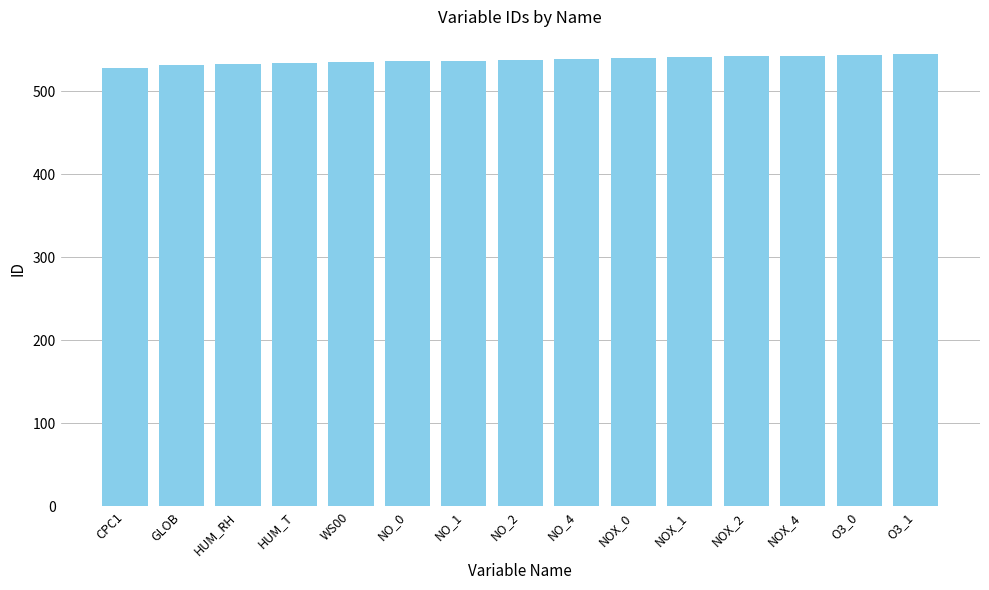

What is the label of the 2nd bar from the left?

GLOB